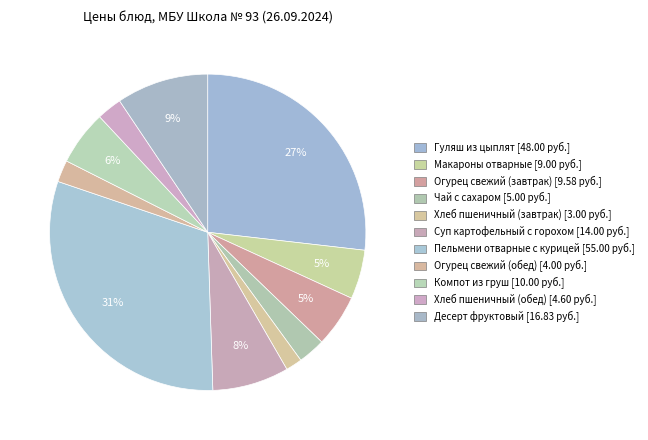

How many segments does this pie chart have?

11